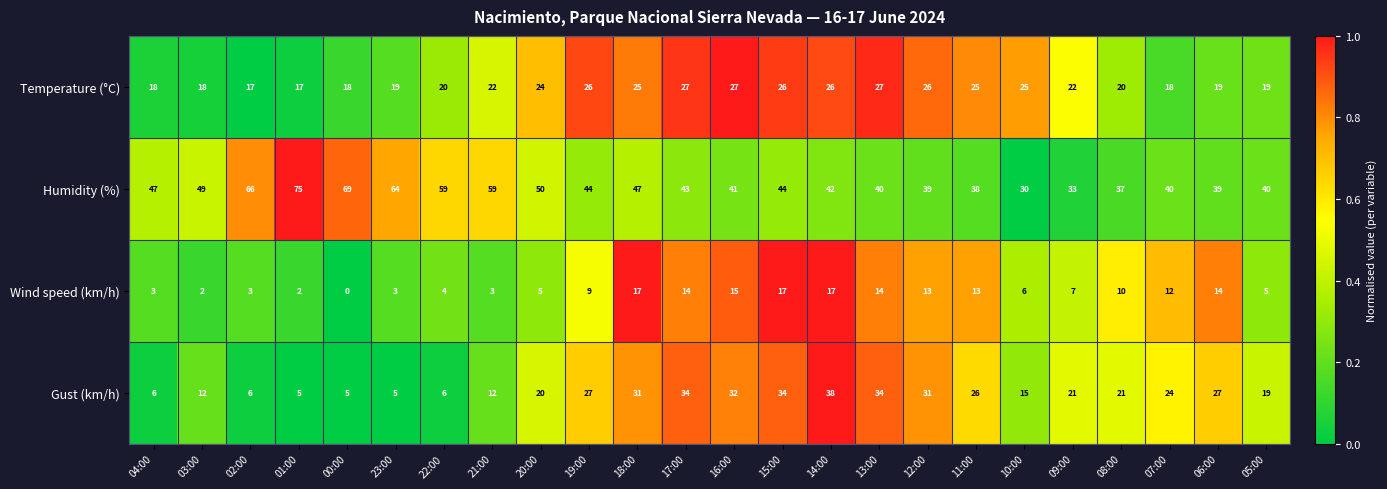

The value of Wind speed (km/h) at 02:00 is 2. True or false?

False